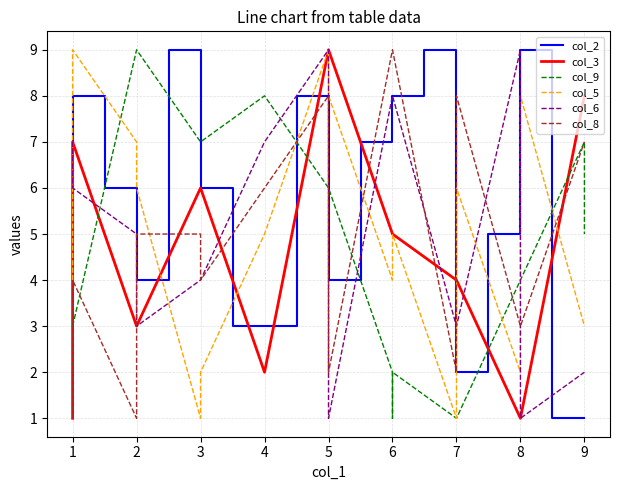

Count the number of data series in this chart.

6